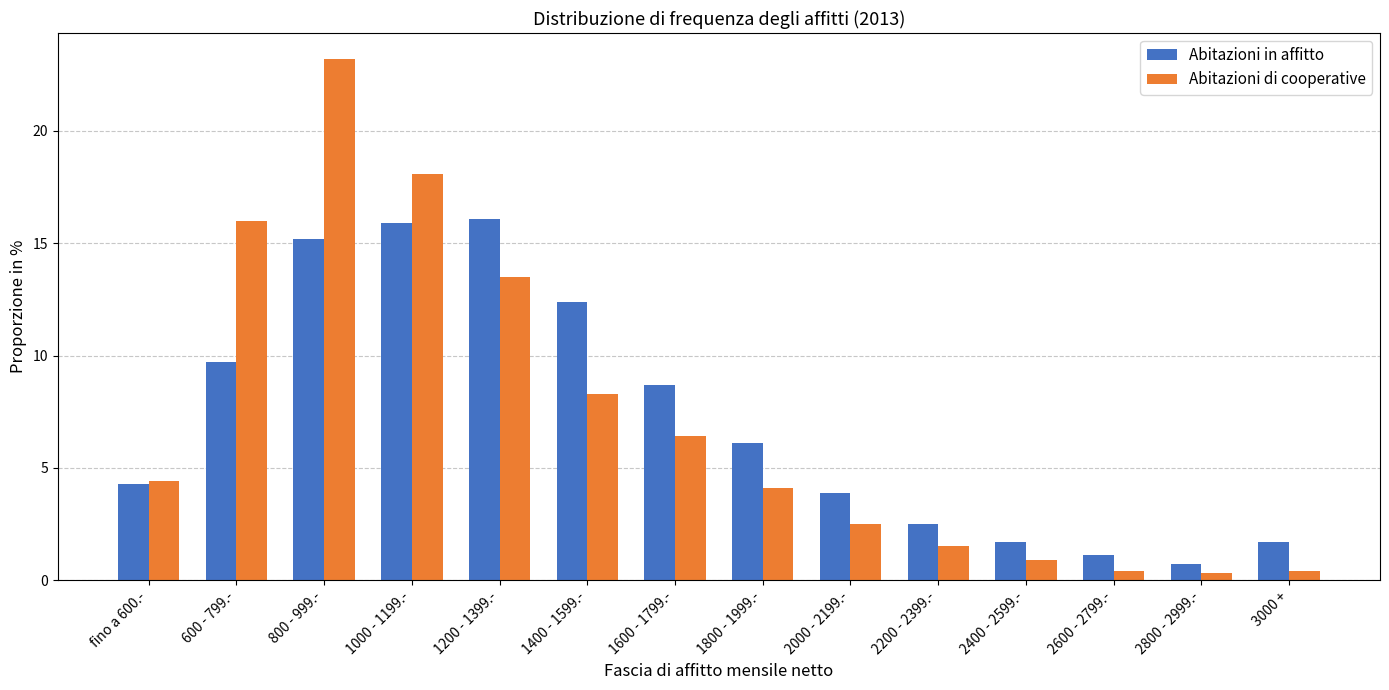

Does the chart contain stacked bars?

No